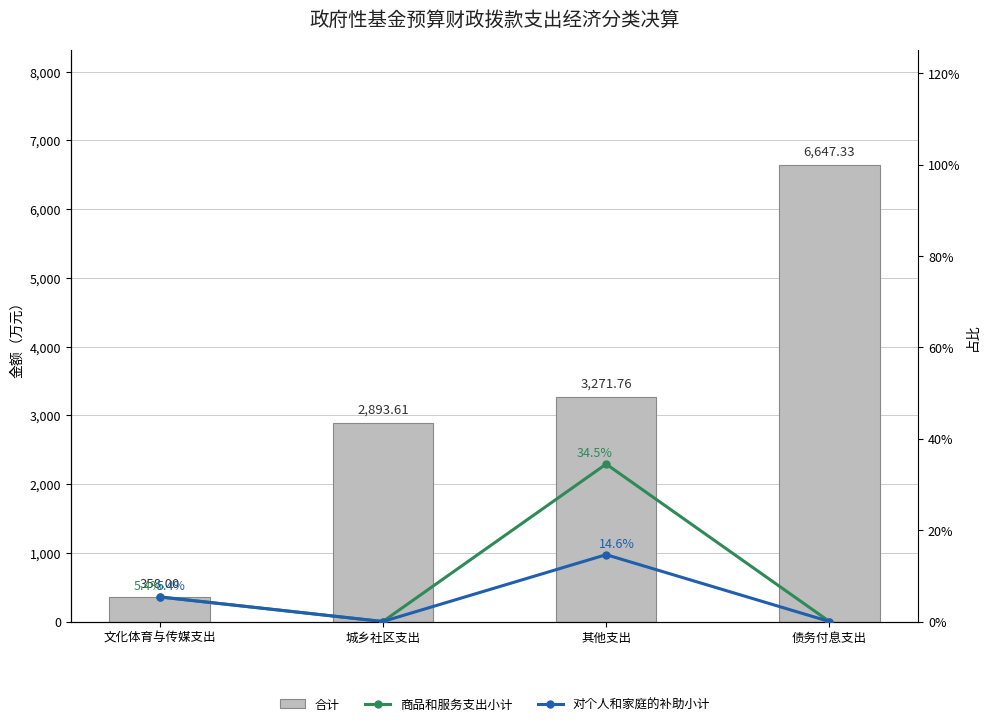

At how many categories does at least one series exceed 2324?

3